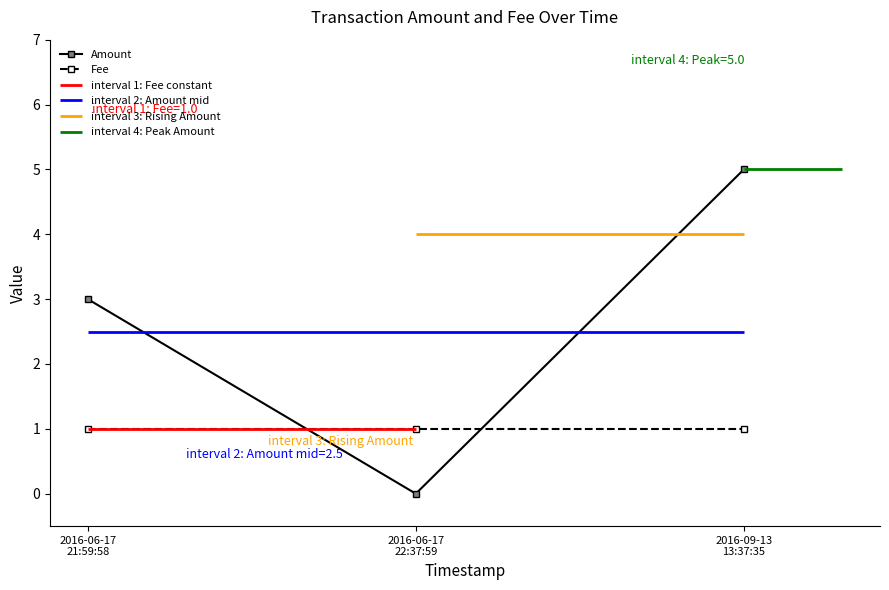

What is the value of the Fee point at the 2nd from the left?

1